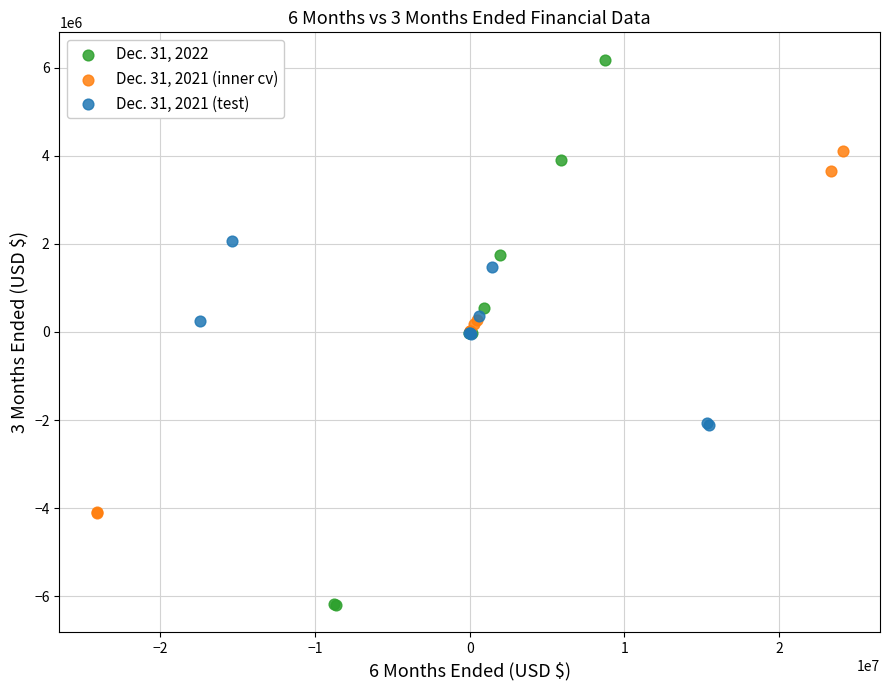

Which series has the largest Y range (max minus min)?

Dec. 31, 2022